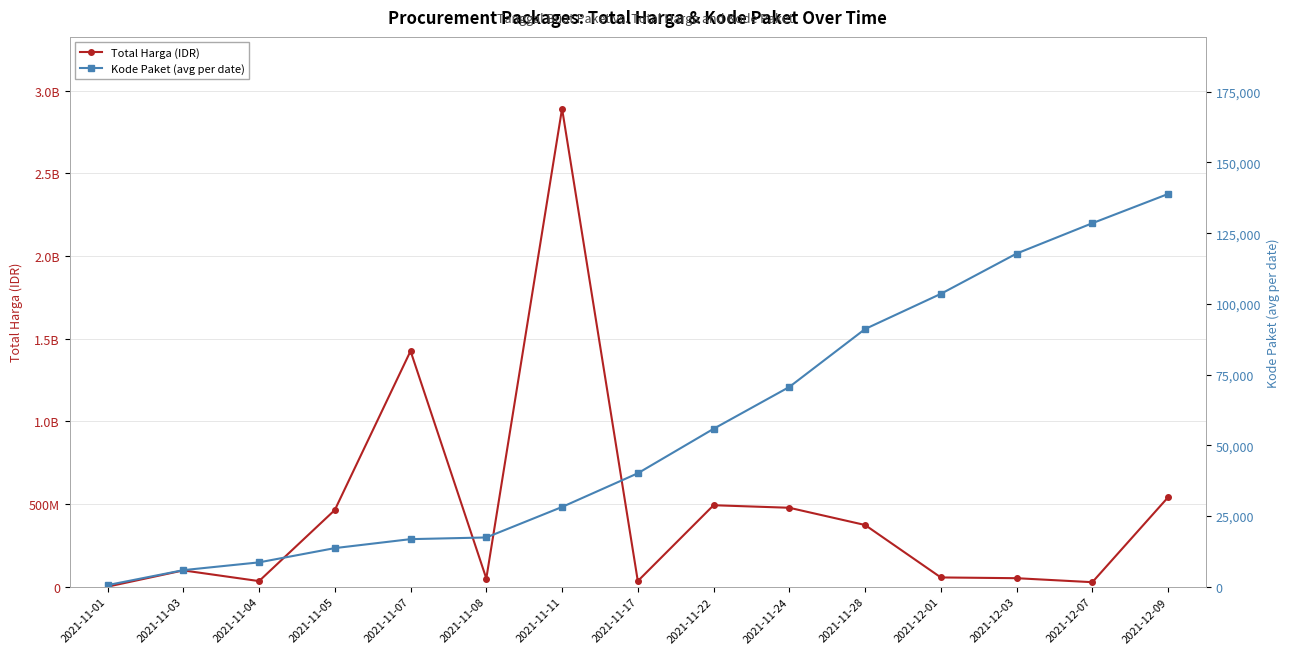

At which label is Total Harga (IDR) closest to 1446227800?

2021-11-07